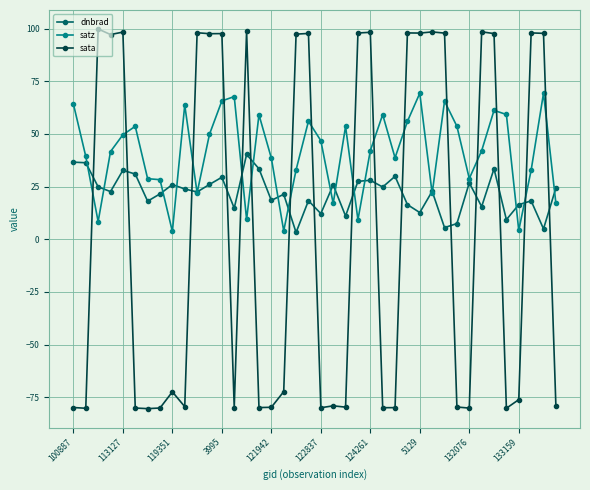

Rank the series by their maximum value, from highest to lowest.

sata, satz, dnbrad